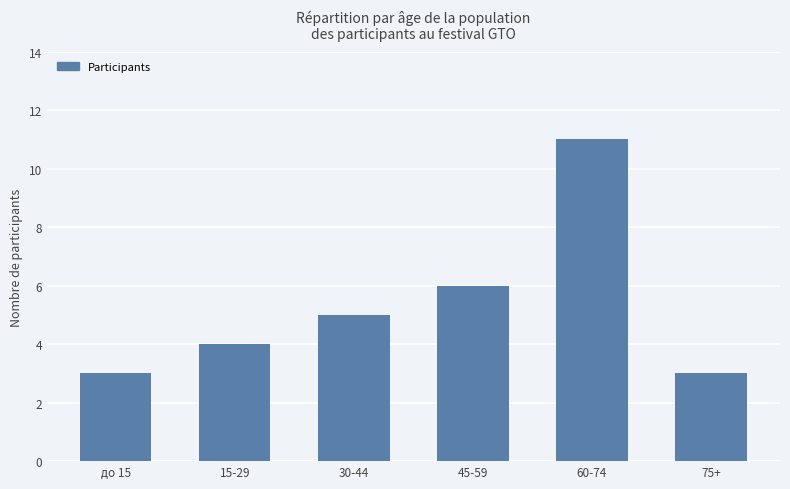

True or false: the data shows 3 at 30-44.

False